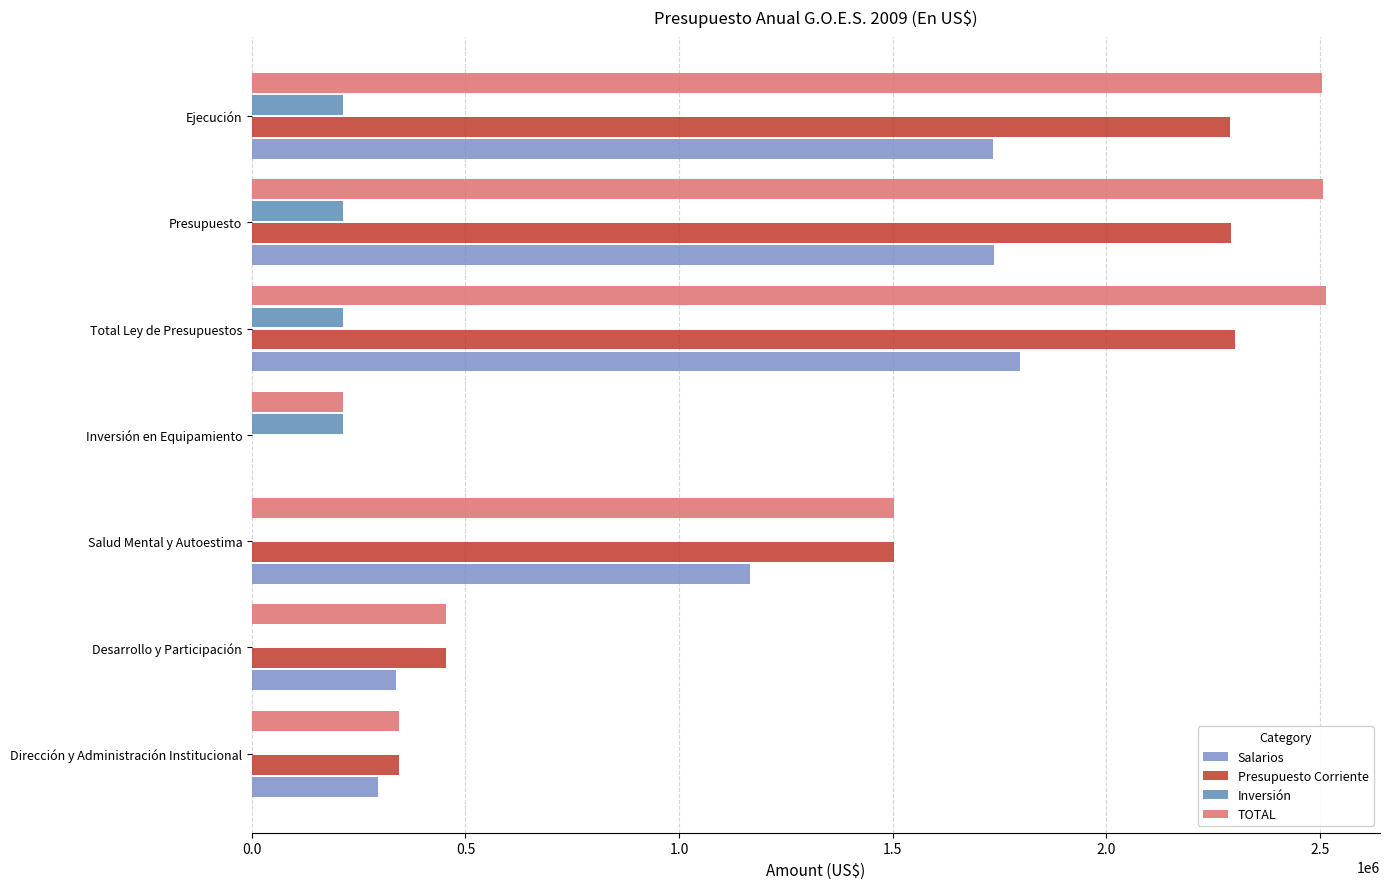

How many categories are shown in the chart?

7